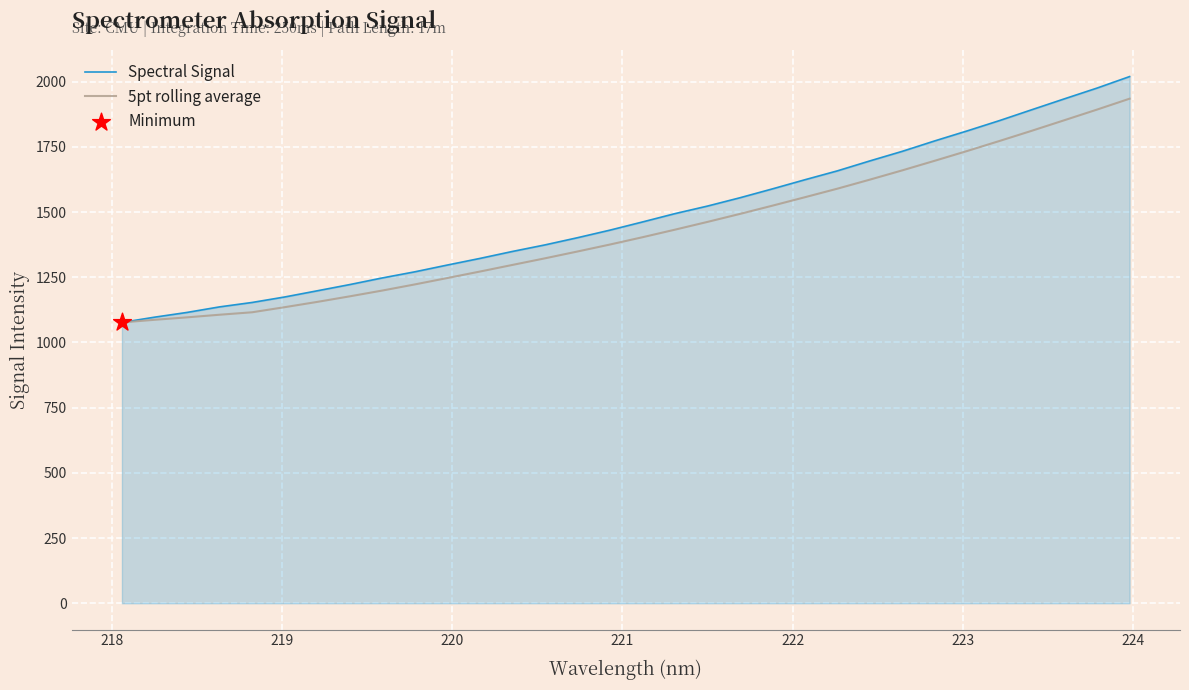

Which series has the largest total across all categories?

Spectral Signal